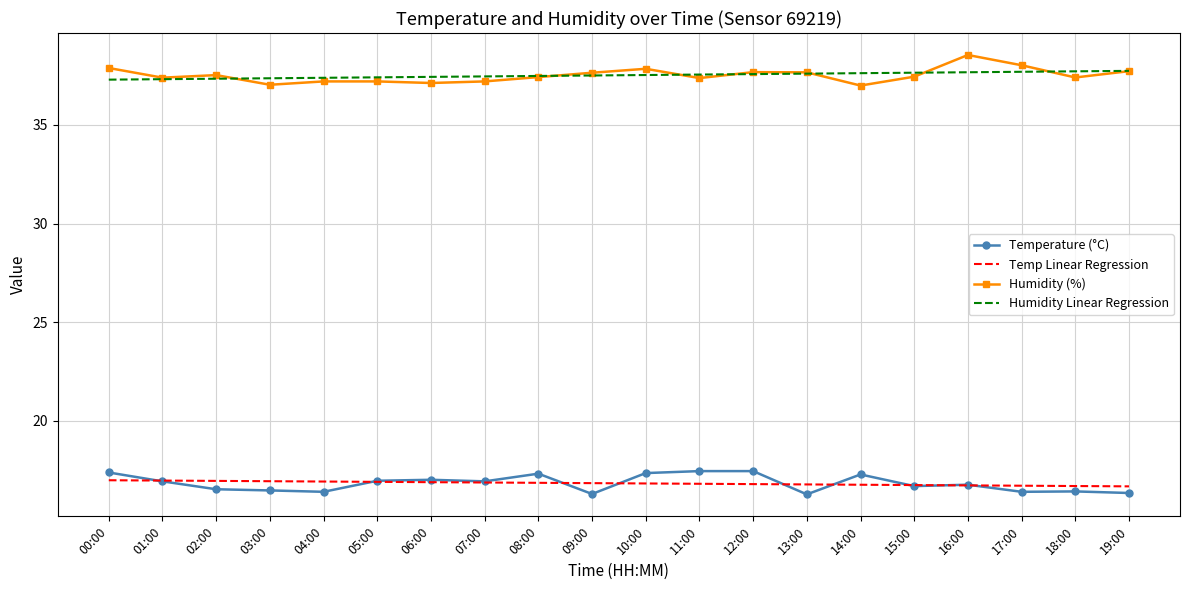

At 18:00, list the series in order from smallest to largest.

Temperature (°C), Temp Linear Regression, Humidity (%), Humidity Linear Regression